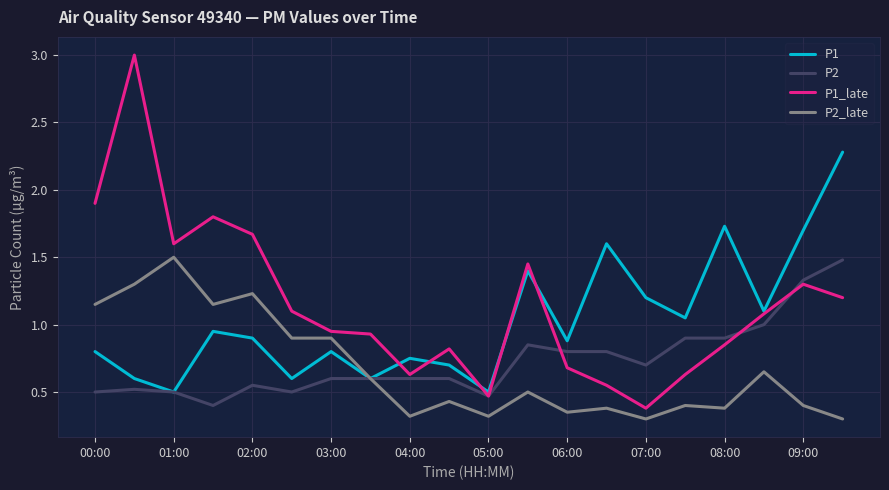

Which series has the widest spread of values?

P1_late